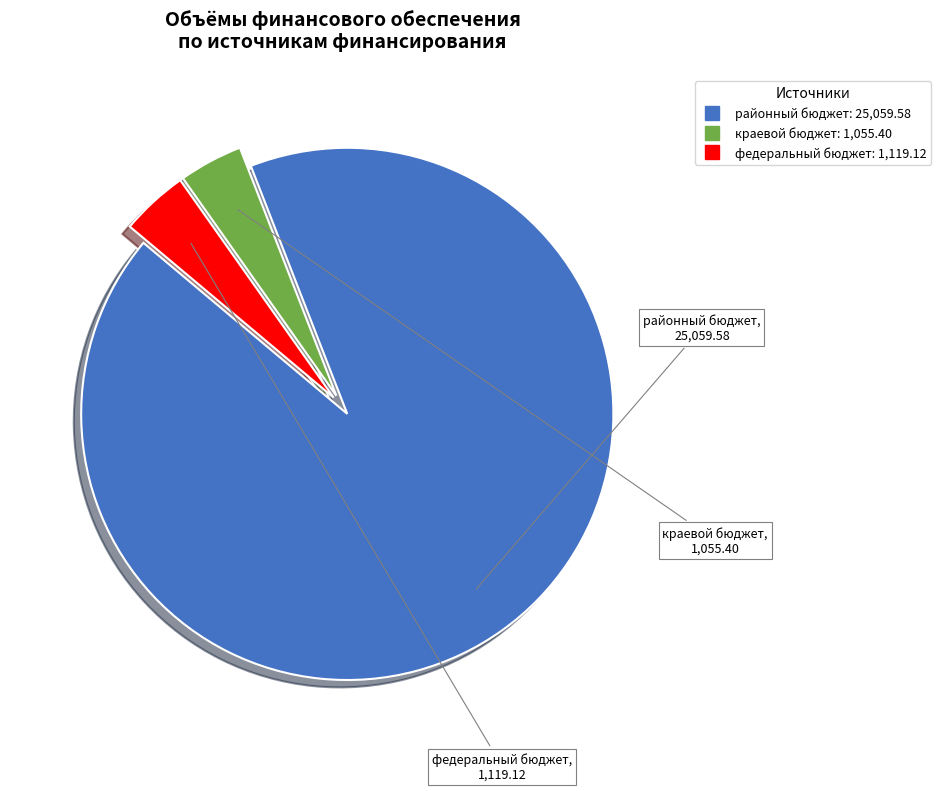

Does any single category account for the majority?

Yes